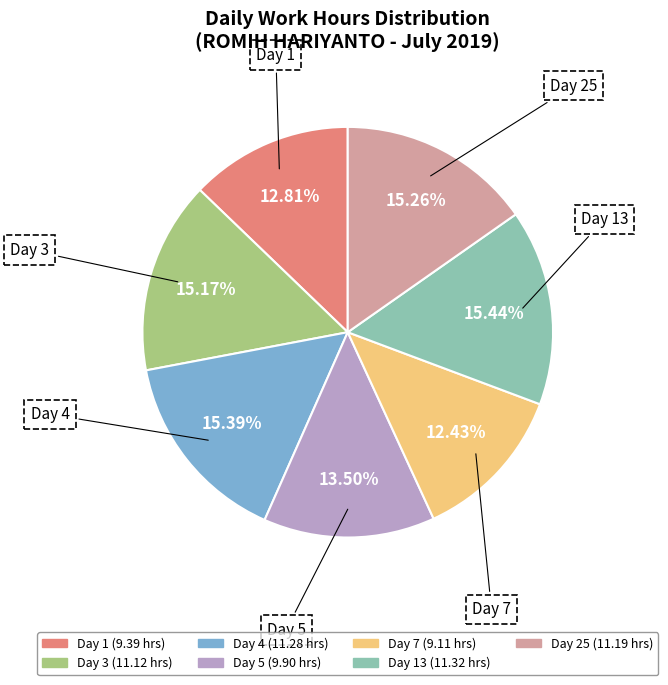

Is there any slice that represents more than half of the pie?

No